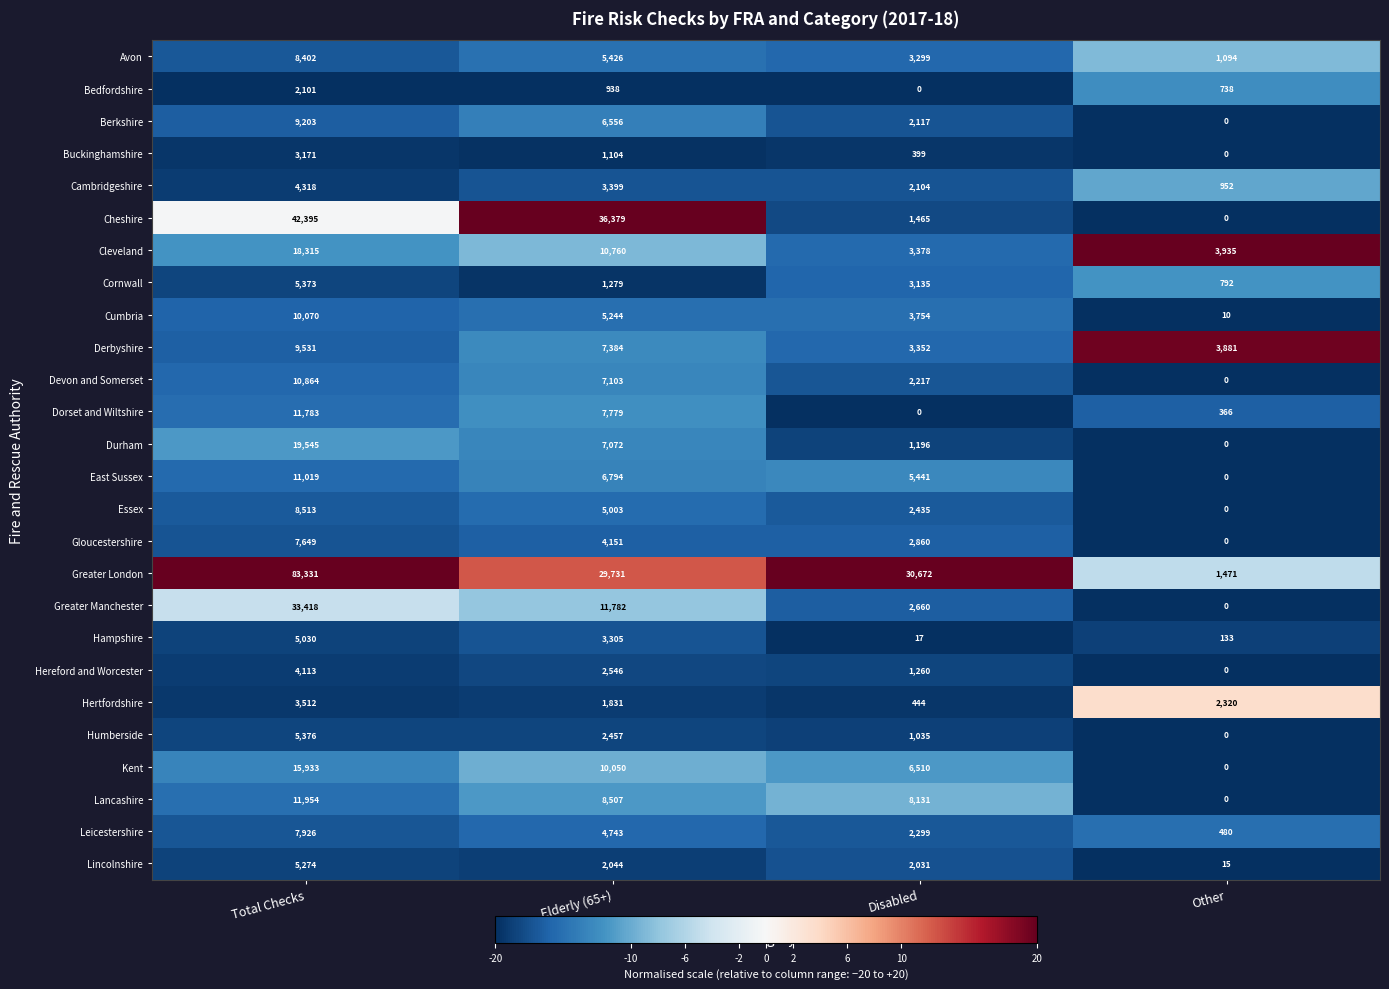

Where is Greater London nearest to the value 42401?

Disabled